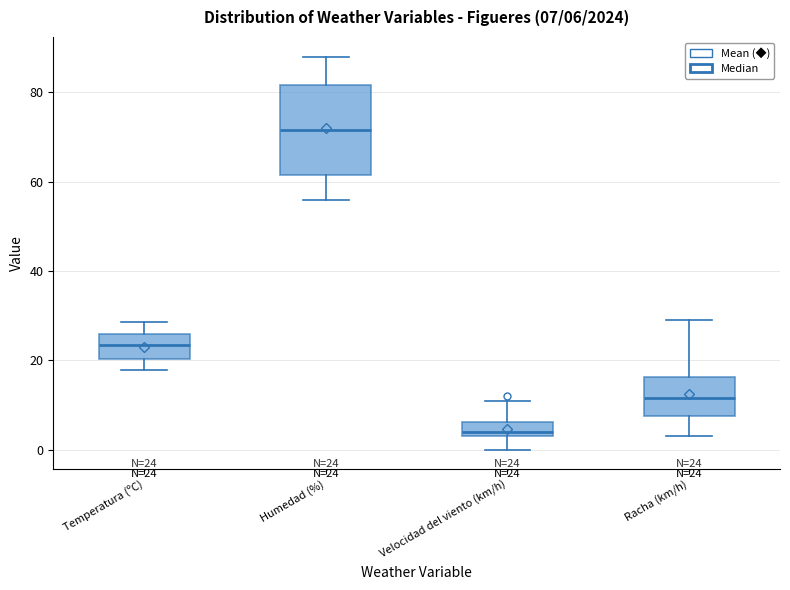

Comparing the boxes themselves (not the whiskers), which one is the tallest?

Humedad (%)